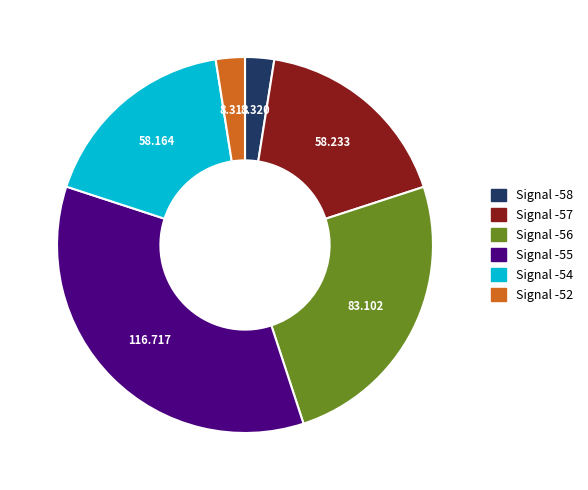

Is there a majority slice in this chart?

No